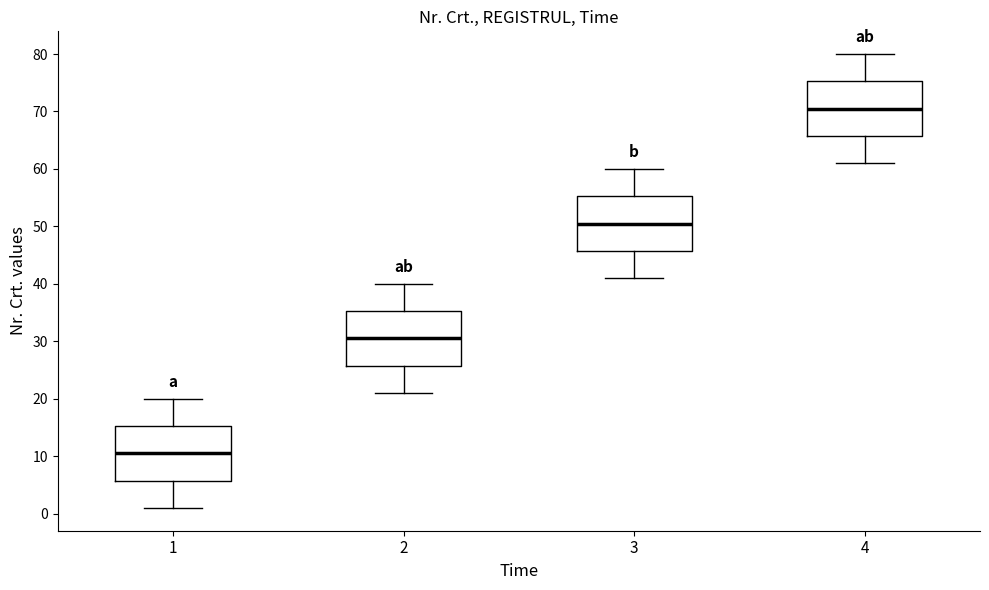

Which box has the highest median line?

4